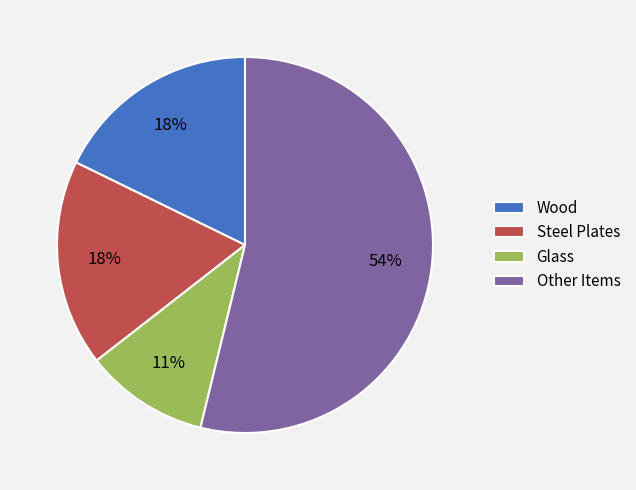

The Steel Plates slice represents 18% of the pie. True or false?

True